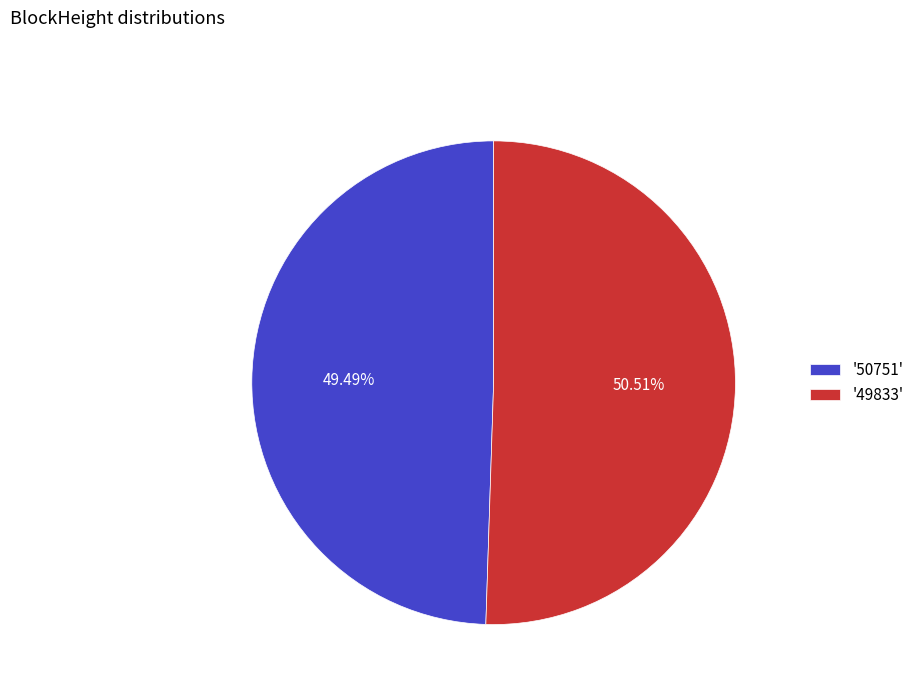

Is the sum of '49833' and '50751' greater than half?

Yes